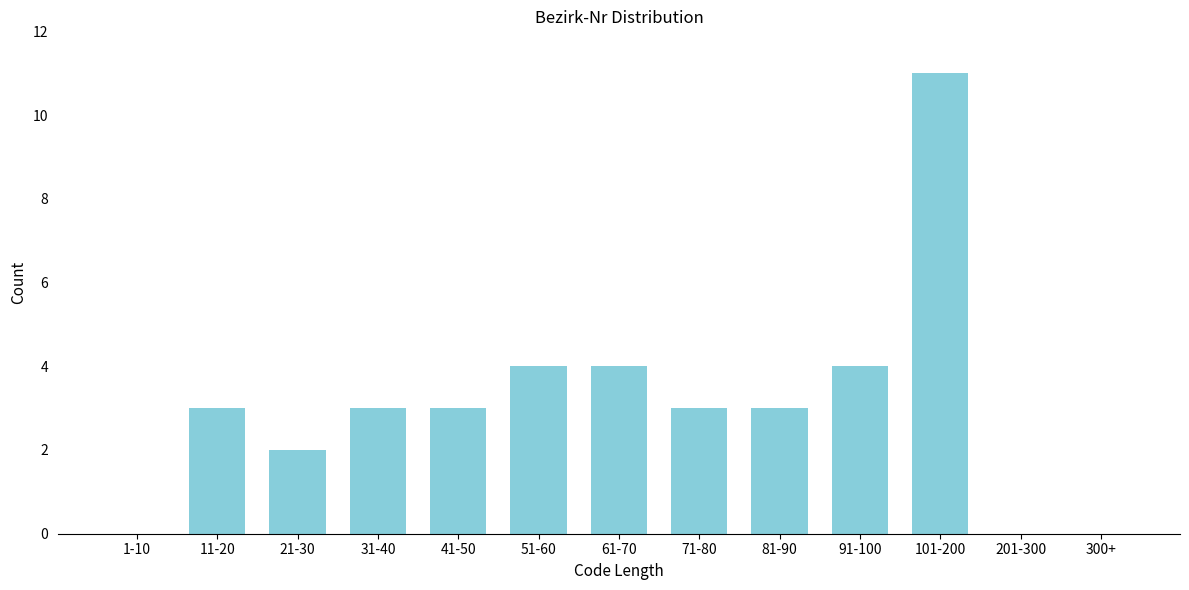

Reading left to right, what are all the values shown in this chart?

1-10=0	11-20=3	21-30=2	31-40=3	41-50=3	51-60=4	61-70=4	71-80=3	81-90=3	91-100=4	101-200=11	201-300=0	300+=0